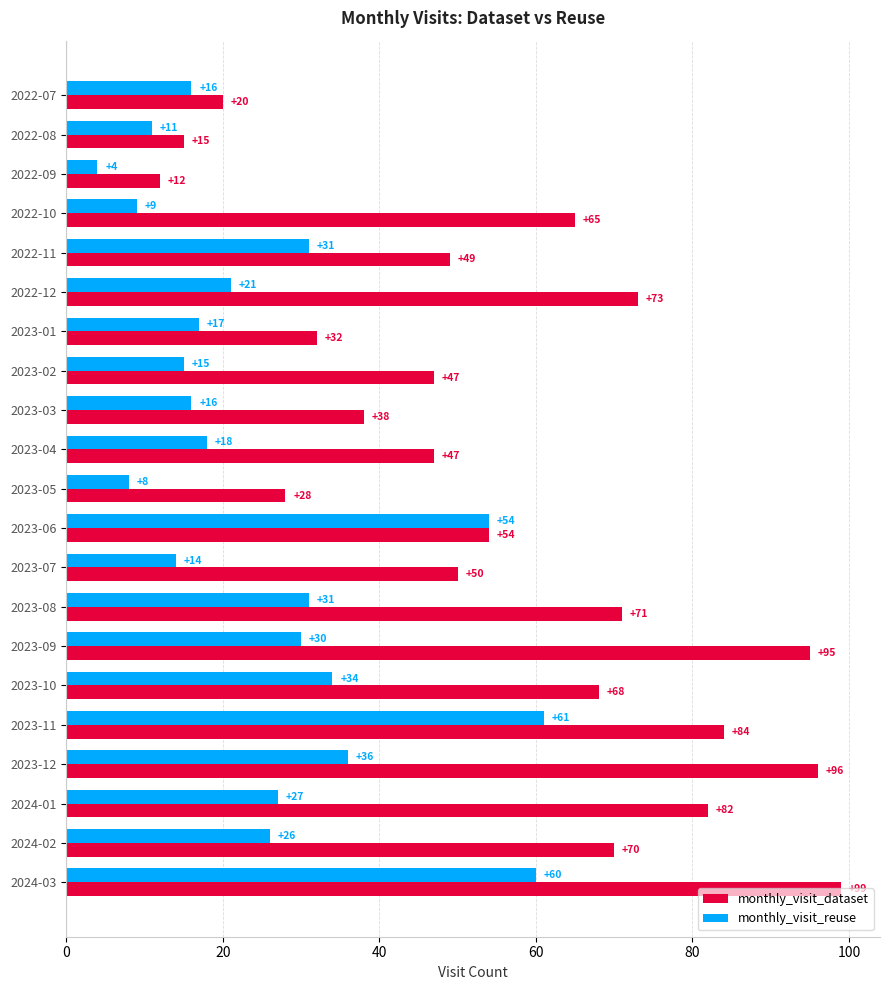

What are all the series names shown in the legend?

monthly_visit_dataset, monthly_visit_reuse